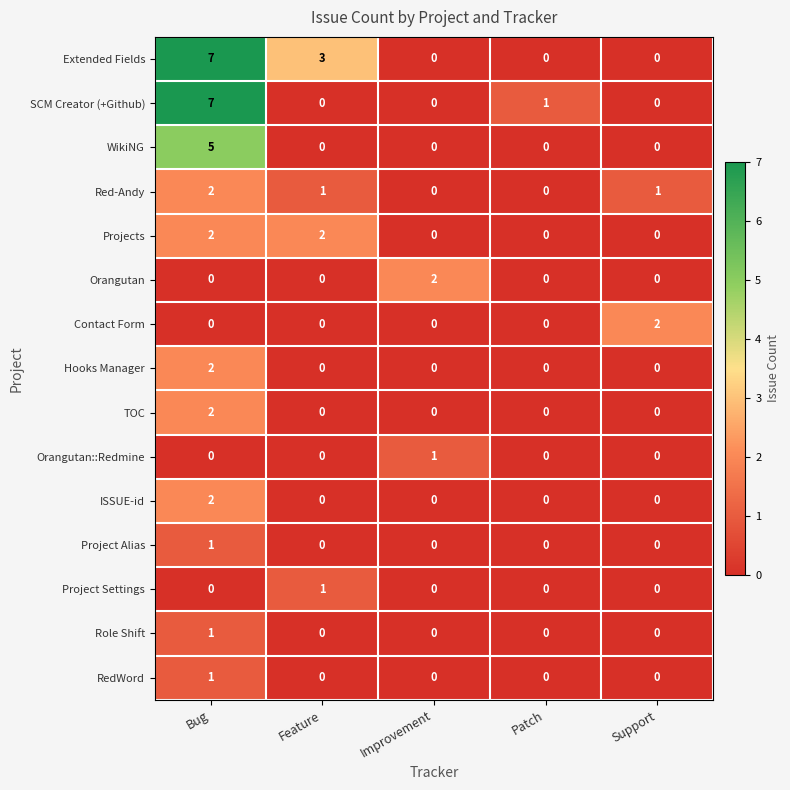

How many RedWord values are between 0 and 1?

5